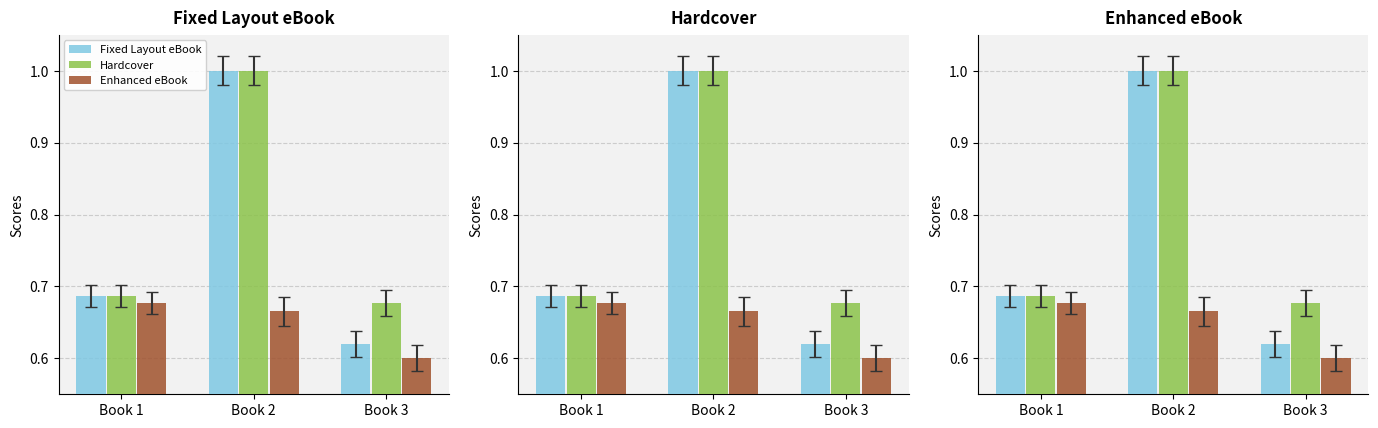

Reading left to right, extract all data points from this chart.

Fixed Layout eBook: 0.7	1.0	0.6
Hardcover: 0.7	1.0	0.7
Enhanced eBook: 0.7	0.7	0.6